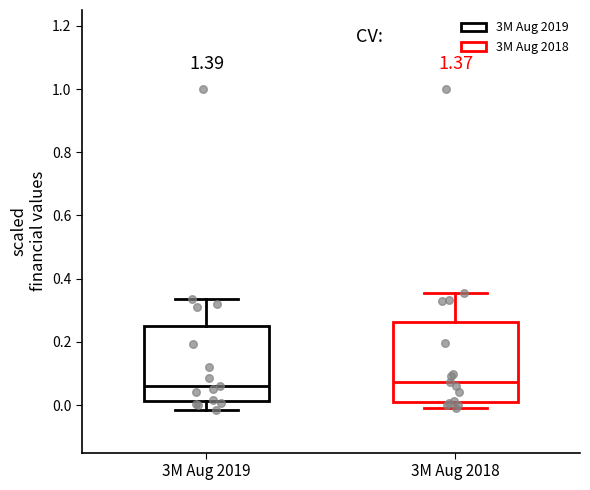

Reading left to right, transcribe this box plot: for each box, give where its median line is, the range the box spans, and where its two whiskers end, as read against the y-axis. The values are not printed on the chart, so give them approximately, as read against the axis.

3M Aug 2019: median 0.06, box 0.02 to 0.26, whiskers -0.02 to 0.34
3M Aug 2018: median 0.08, box 0.00 to 0.26, whiskers -0.02 to 0.36